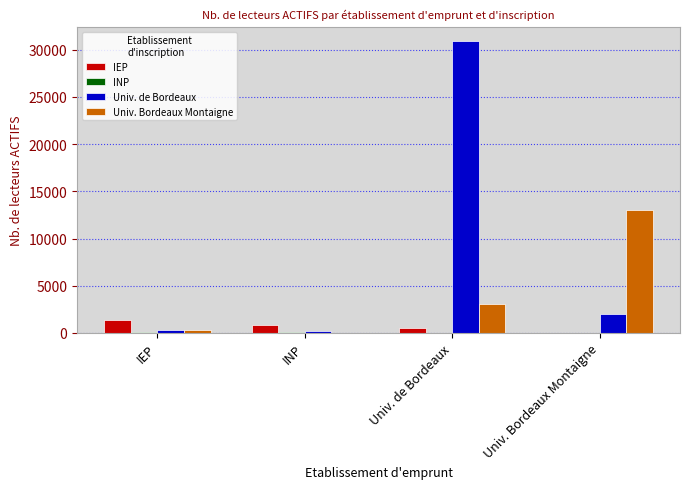

The value of IEP at Univ. Bordeaux Montaigne is 0. True or false?

True